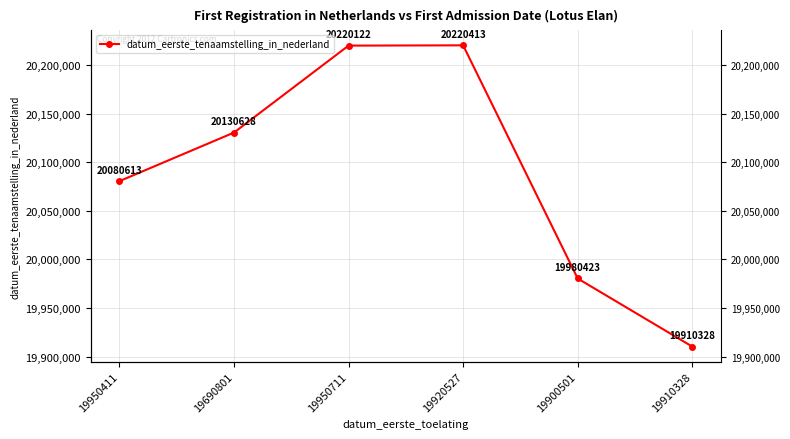

What is the difference between the maximum and second lowest values?

239990